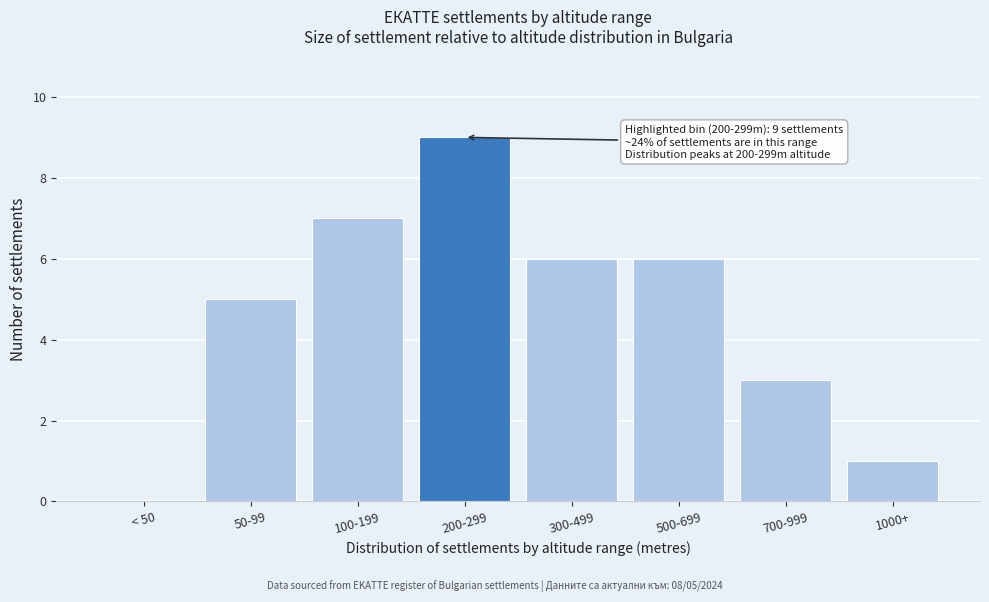

Reading left to right, list all the values displayed in this chart.

< 50=0	50-99=5	100-199=7	200-299=9	300-499=6	500-699=6	700-999=3	1000+=1